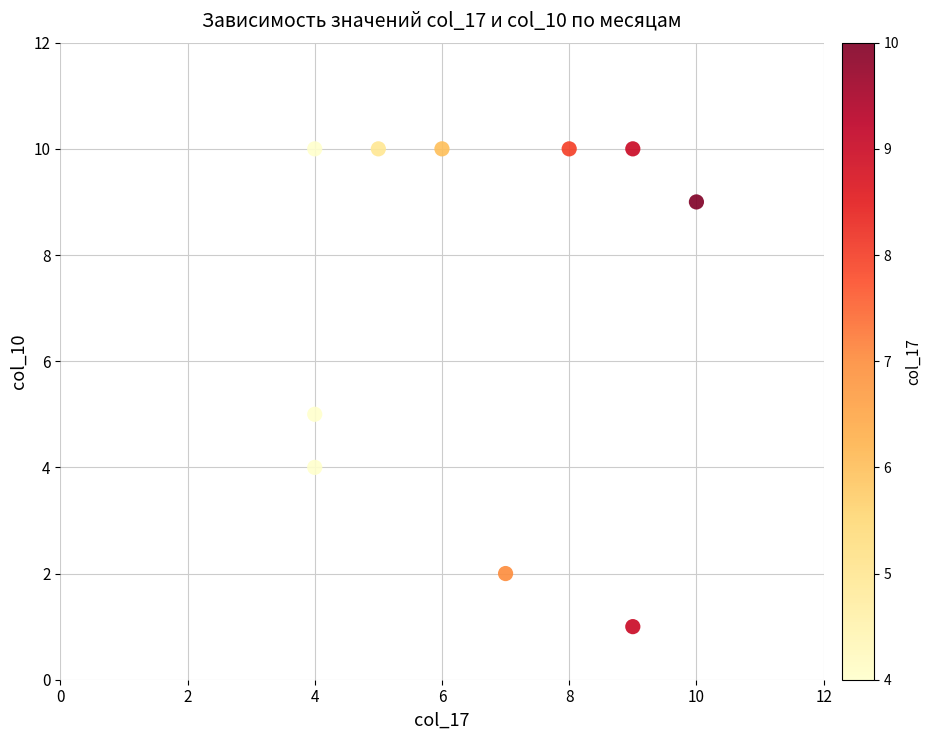

What is the average X value?

7